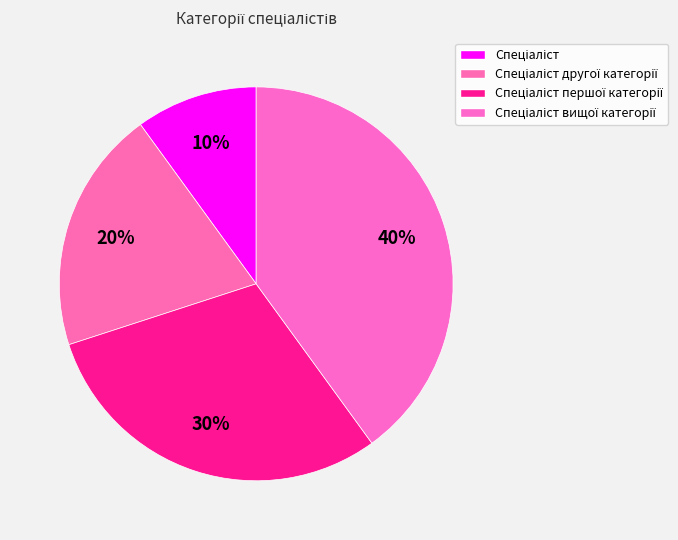

How many slices are in this pie chart?

4